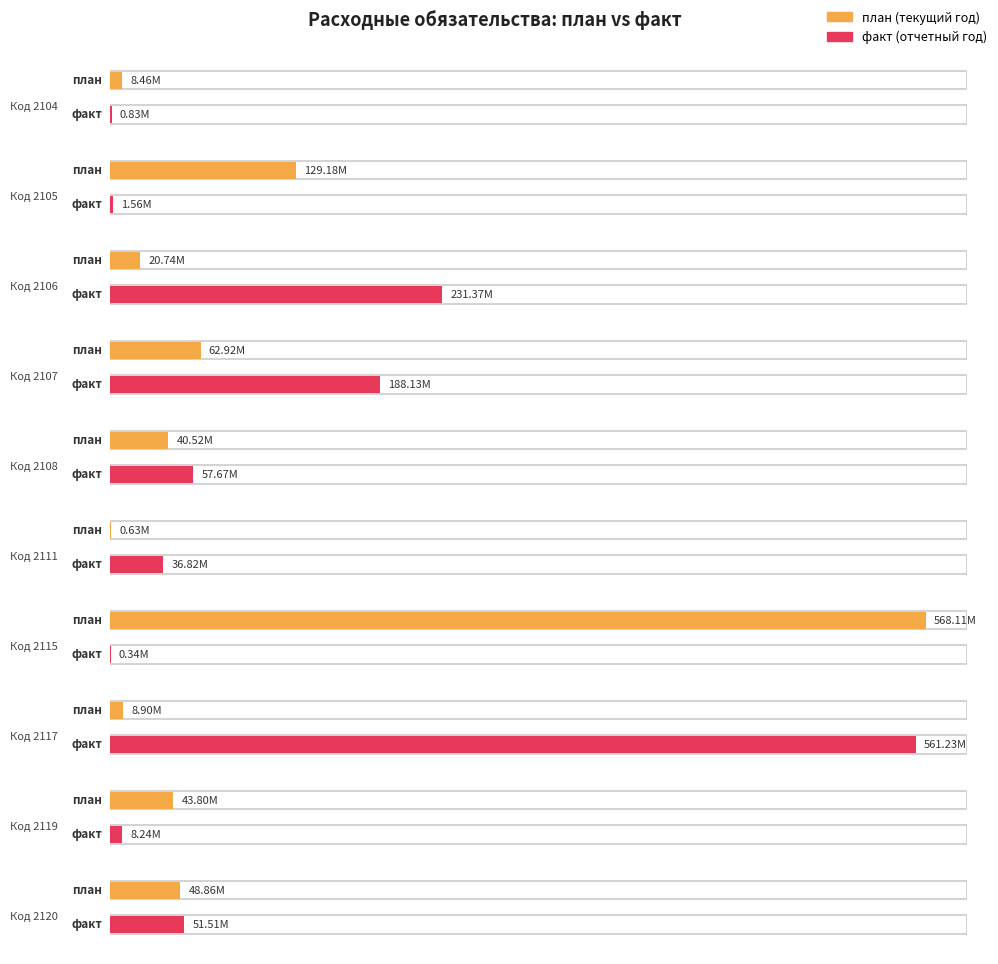

How many categories are shown in the chart?

10